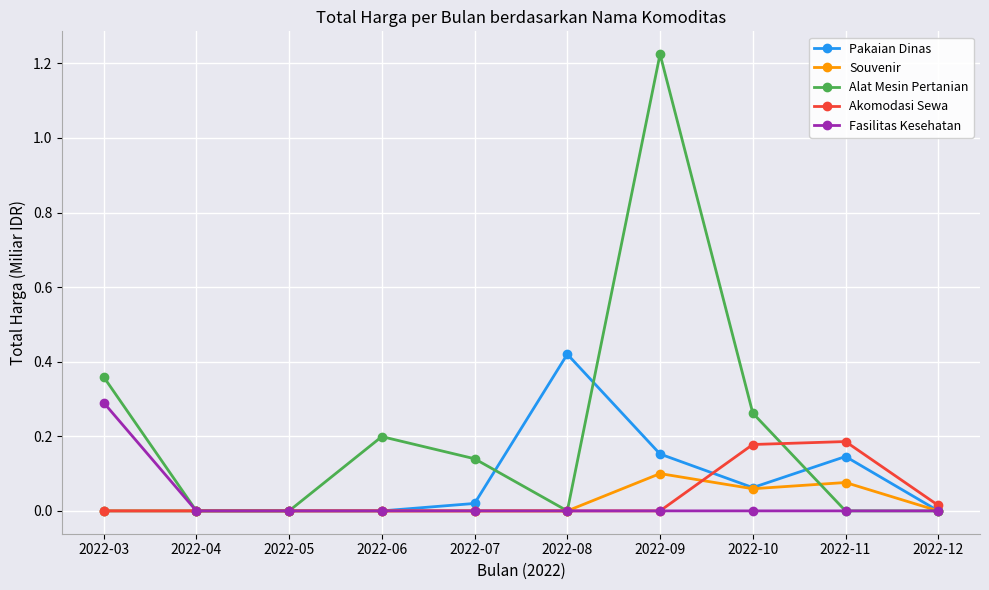

Which series has the widest spread of values?

Alat Mesin Pertanian